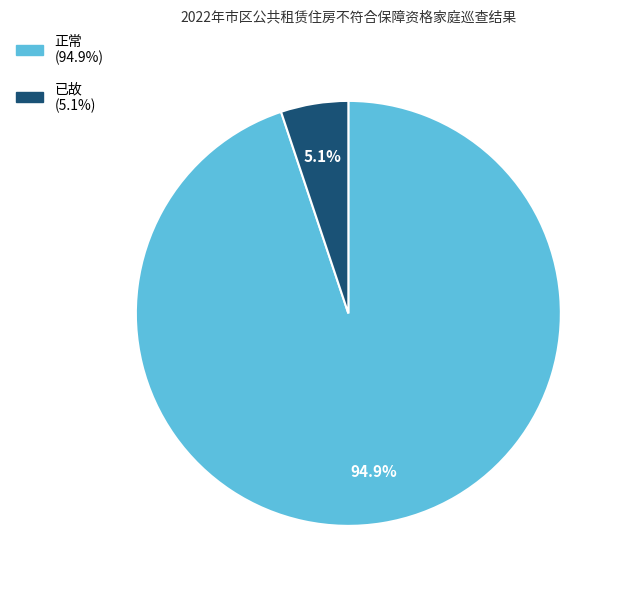

To the nearest percent, what percentage of the pie is 已故?

5%